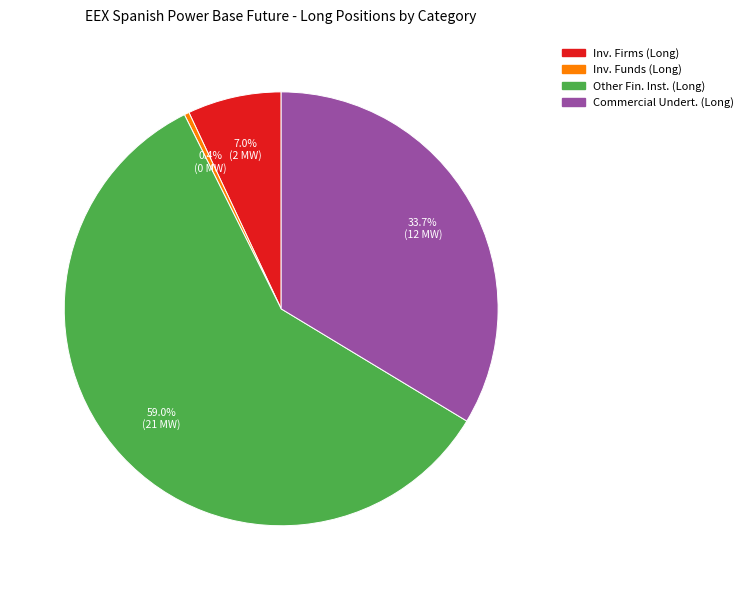

Does any single category account for the majority?

Yes